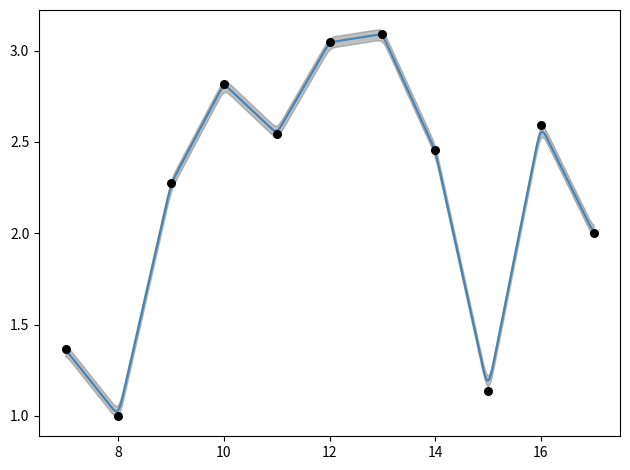

What is the change in value from 12 to 17?

-1.0